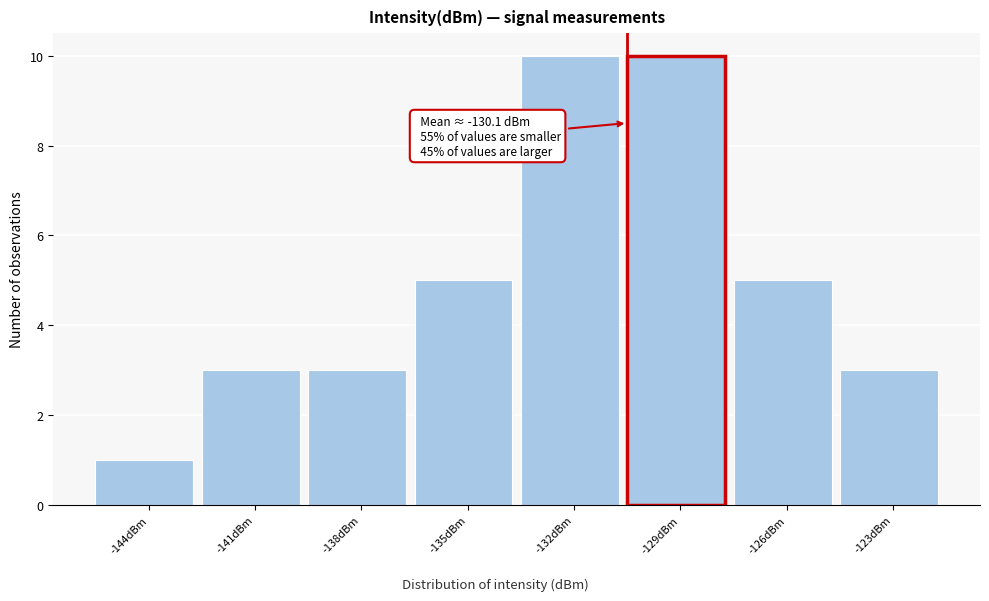

Reading left to right, list all the values displayed in this chart.

-144dBm=1	-141dBm=3	-138dBm=3	-135dBm=5	-132dBm=10	-129dBm=10	-126dBm=5	-123dBm=3